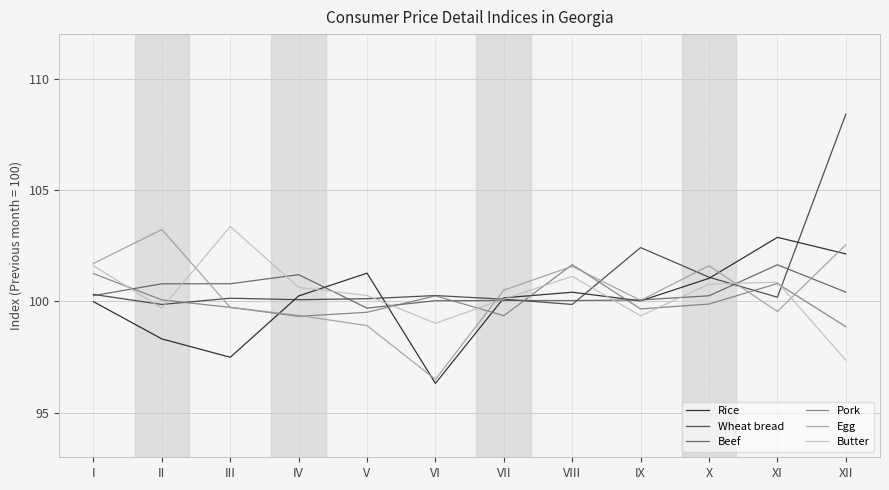

What is the average value of the Egg series?

100.4